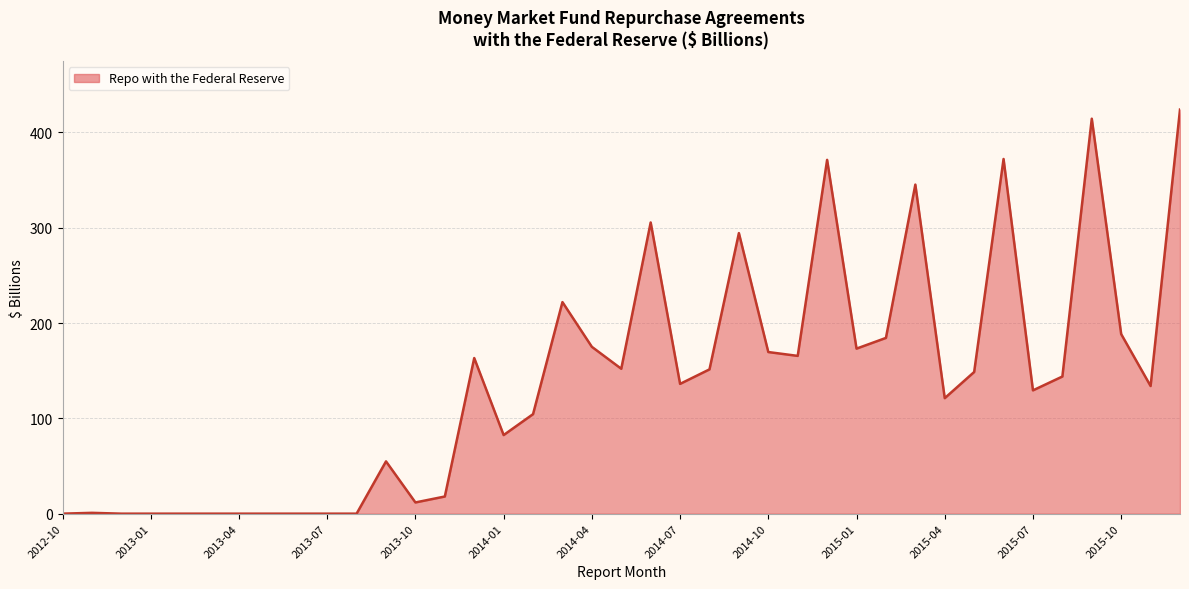

What is the greatest value displayed?

424.0